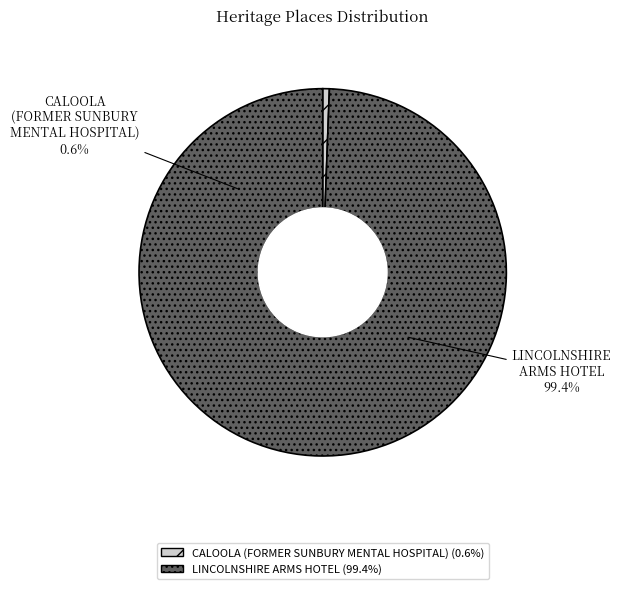

To the nearest percent, what percentage of the pie is CALOOLA (FORMER SUNBURY MENTAL HOSPITAL)?

1%